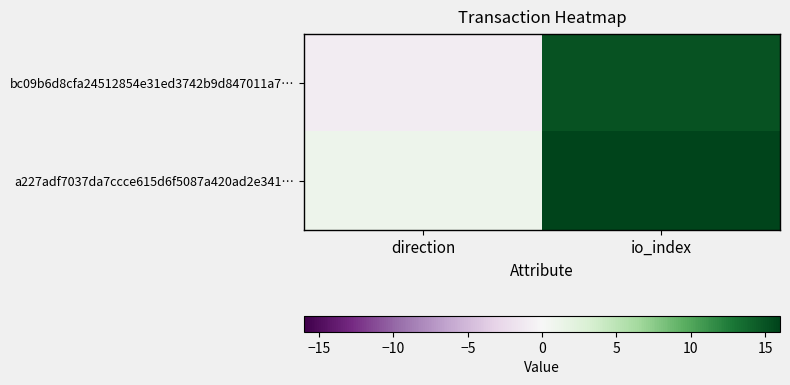

Reading left to right, list all the values displayed in this chart.

bc09b6d8cfa24512854e31ed3742b9d847011a7…: direction=-1	io_index=15
a227adf7037da7ccce615d6f5087a420ad2e341…: direction=1	io_index=16